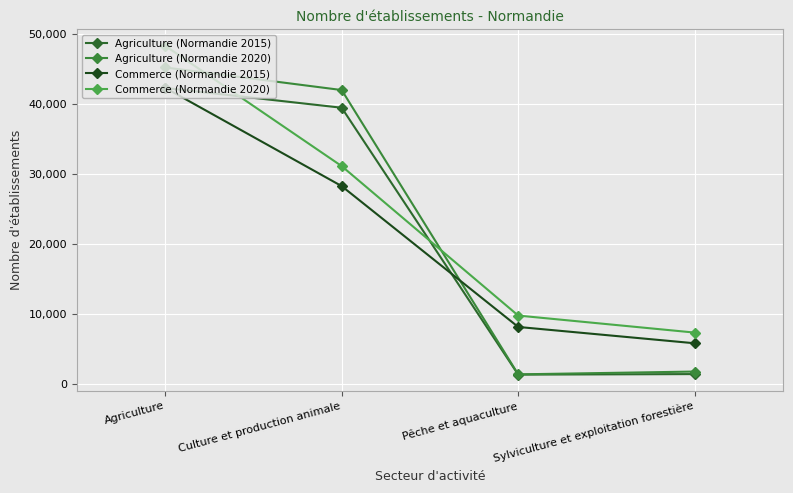

What is the total value across all series at Agriculture?

178184